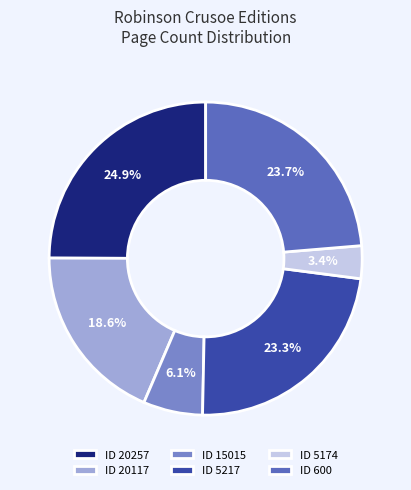

Count the number of slices in the pie.

6